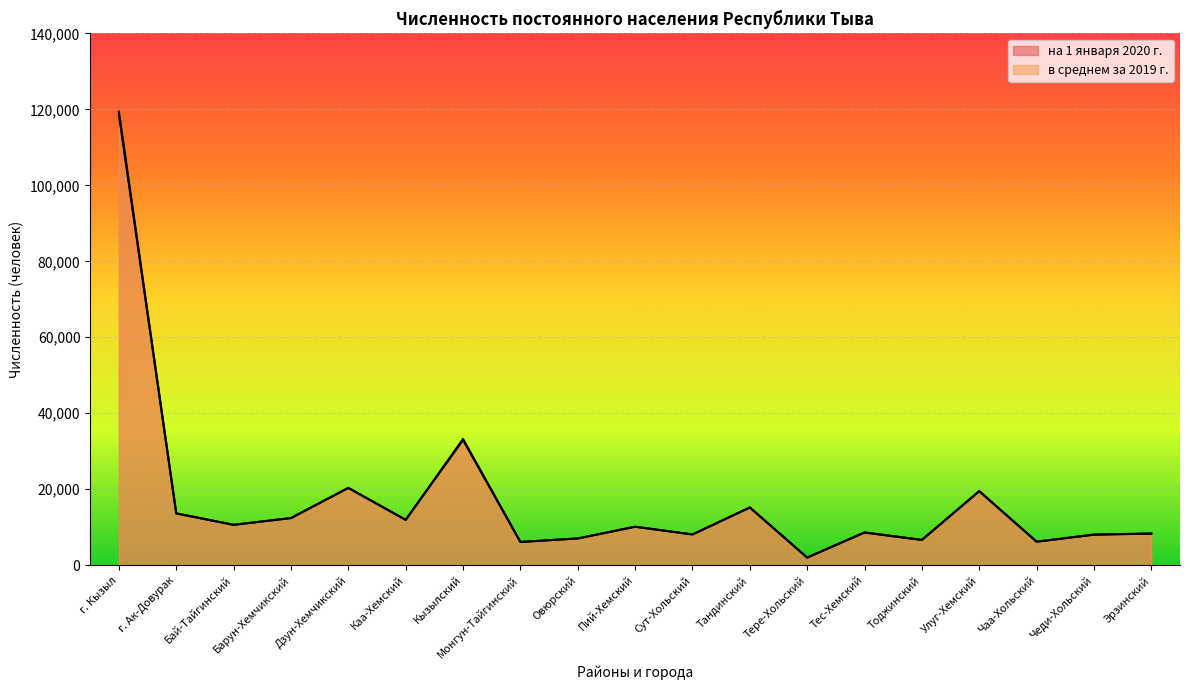

At which category is the sum across all series the highest?

г. Кызыл